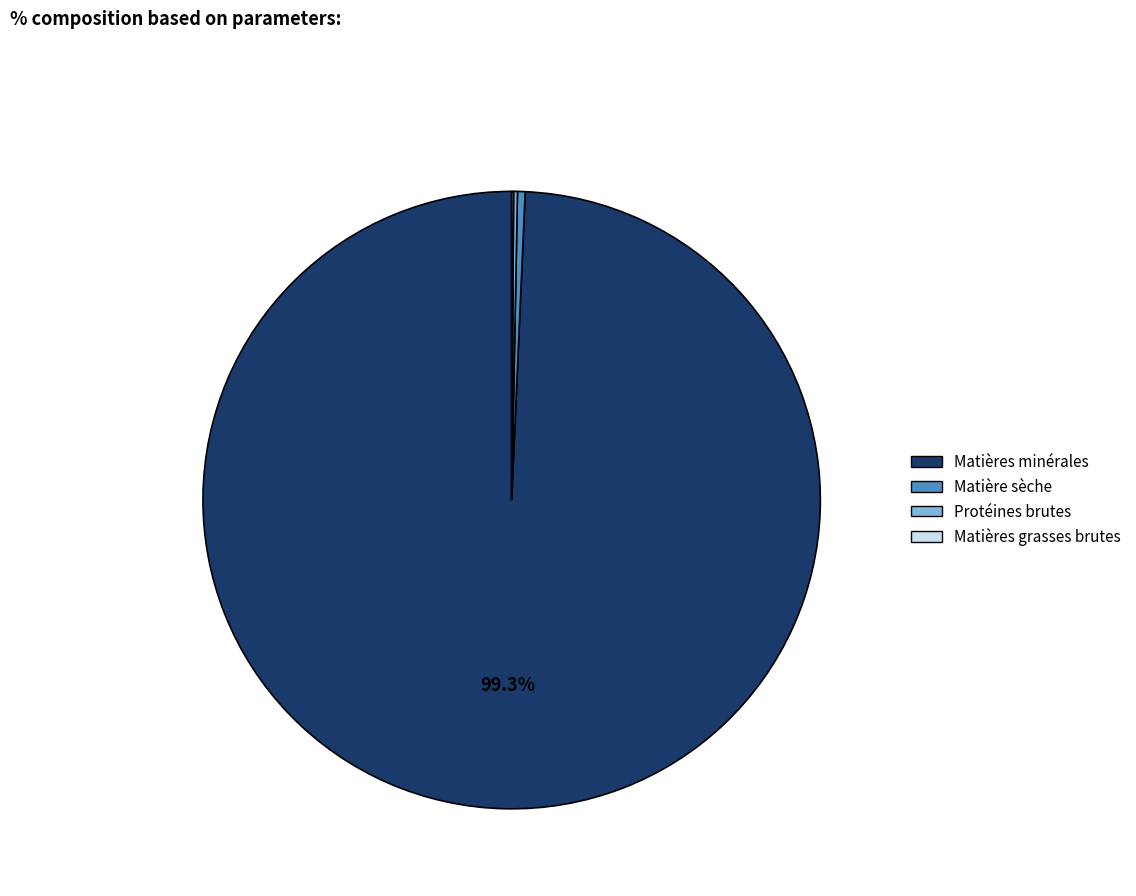

Which category has the biggest portion of the pie?

Matières minérales